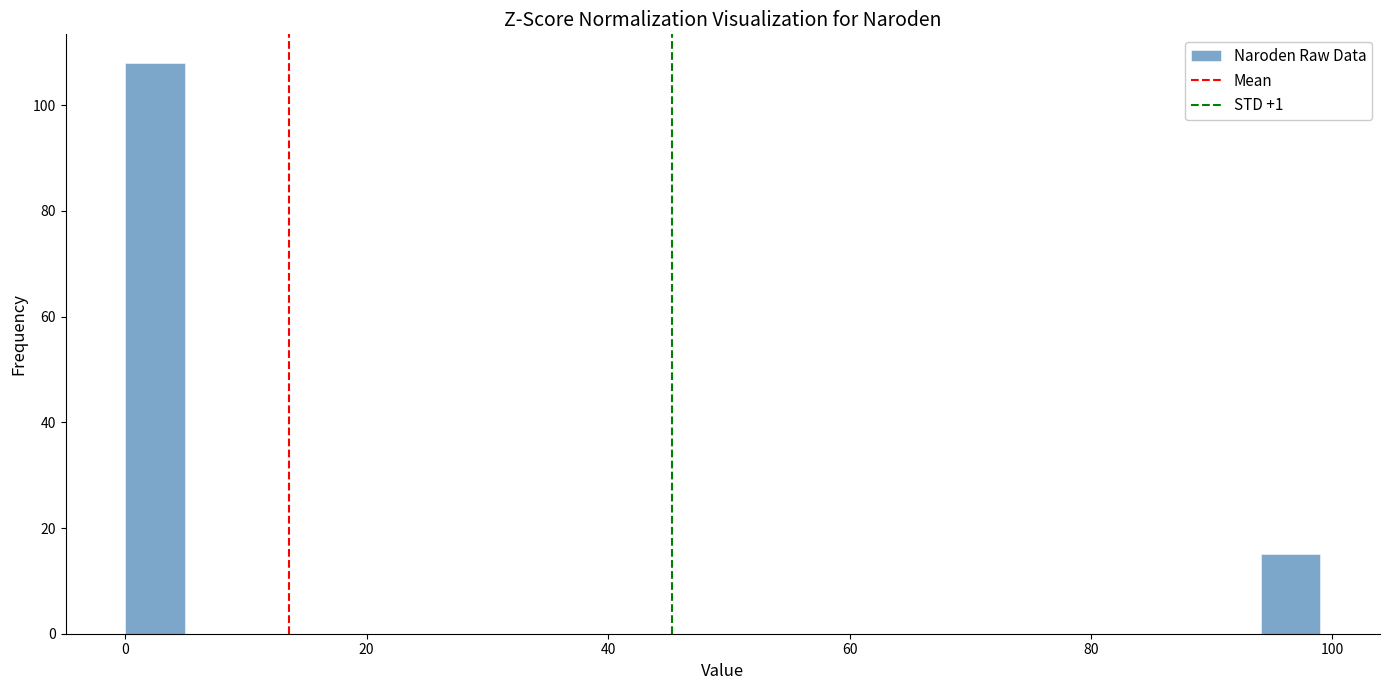

Read against the x-axis, roughly where is the centre of the tallest bar?

2